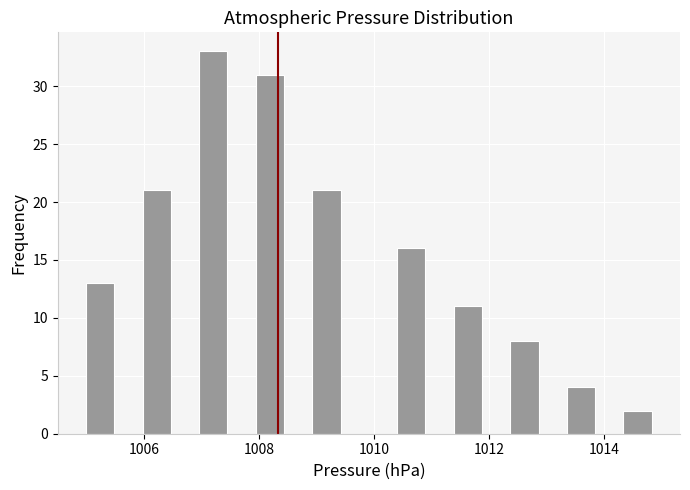

Read against the x-axis, roughly where is the centre of the tallest bar?

1007.2